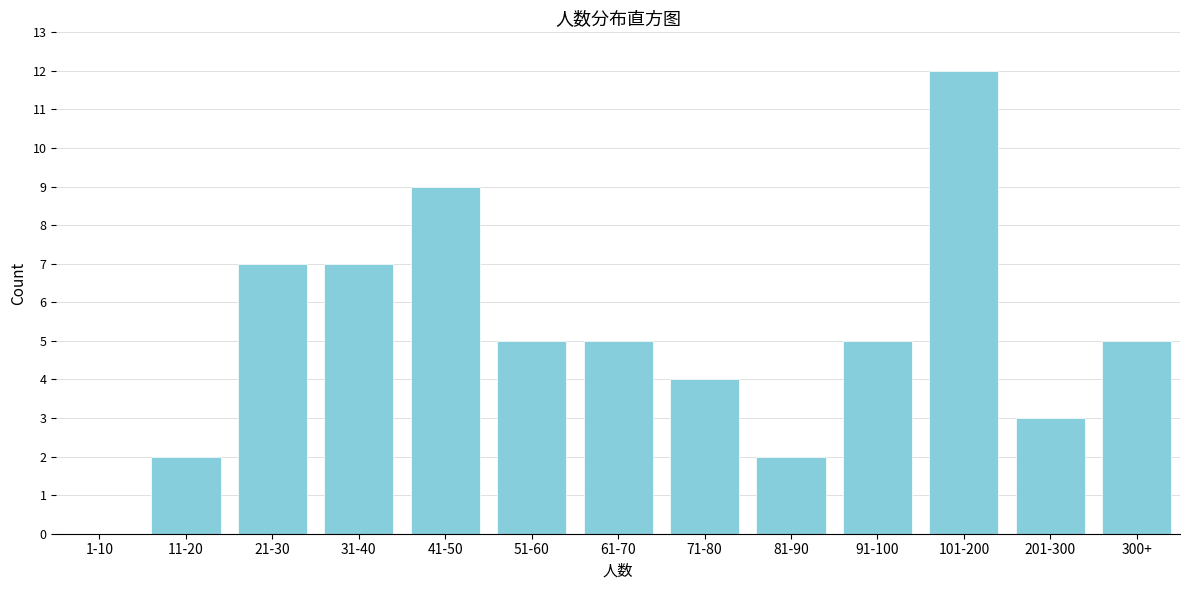

Reading left to right, list all the values displayed in this chart.

1-10=0	11-20=2	21-30=7	31-40=7	41-50=9	51-60=5	61-70=5	71-80=4	81-90=2	91-100=5	101-200=12	201-300=3	300+=5